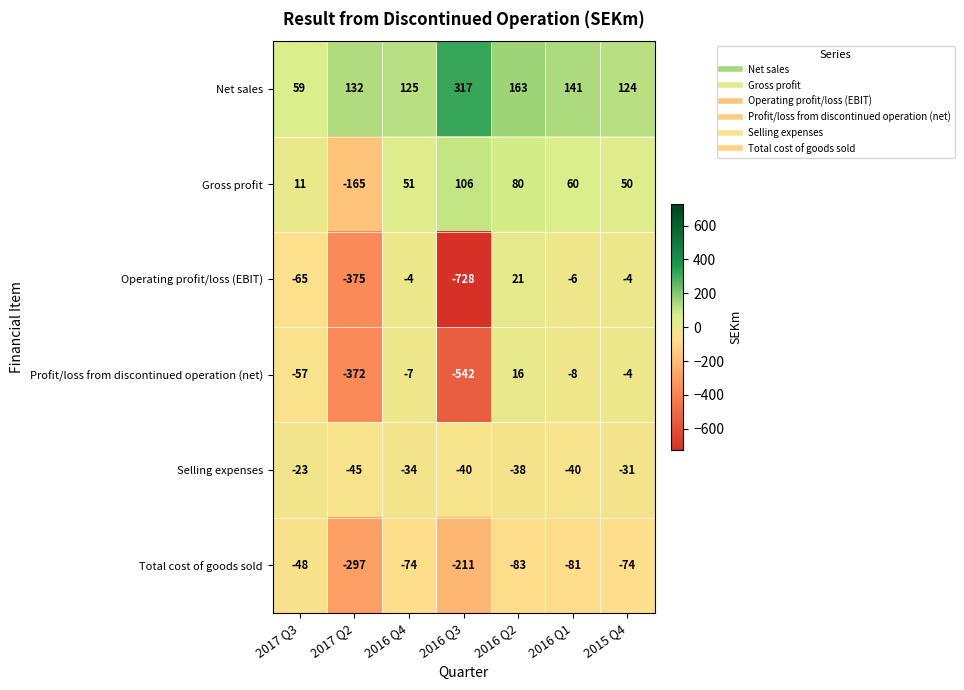

What is the total value across all series at 2015 Q4?

61